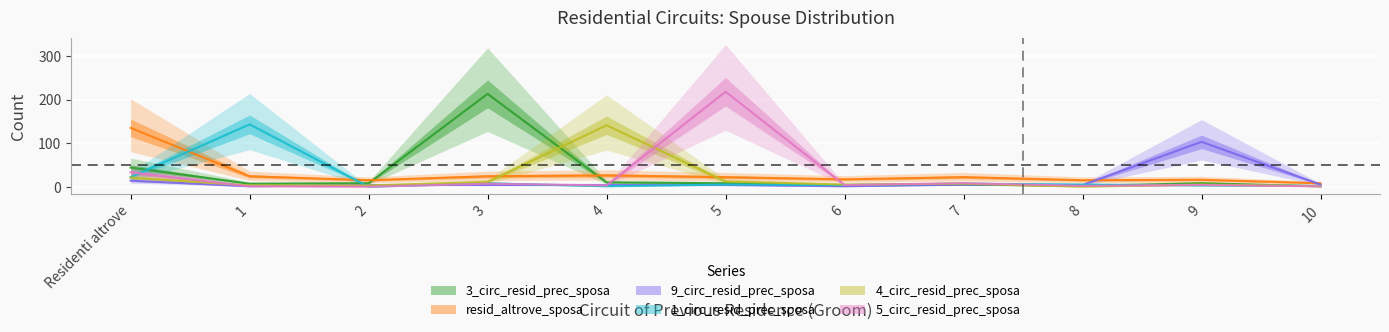

Is it true that 3_circ_resid_prec_sposa equals 5 at 7?

True